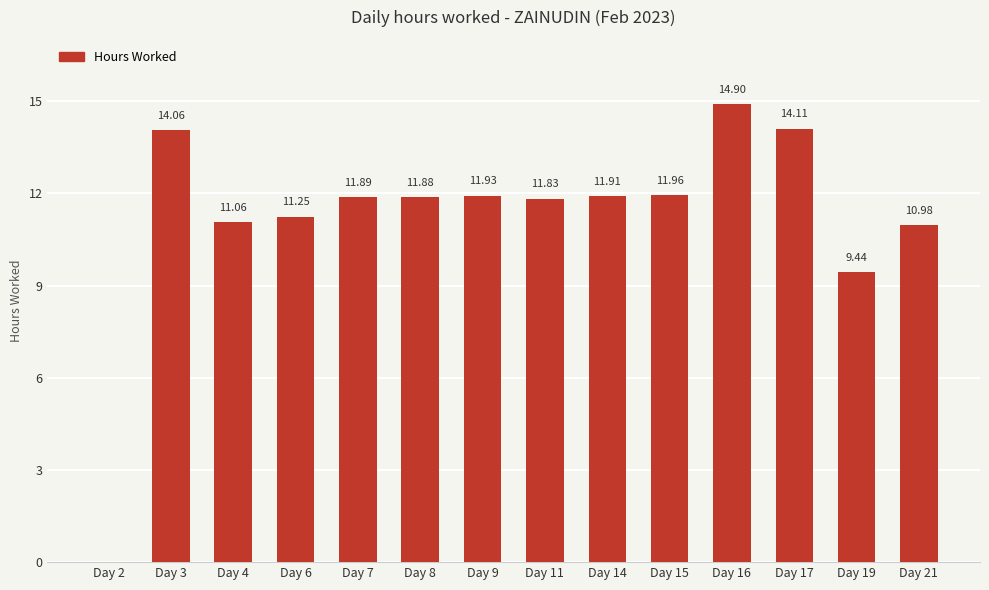

Which has a higher value, Day 19 or Day 4?

Day 4